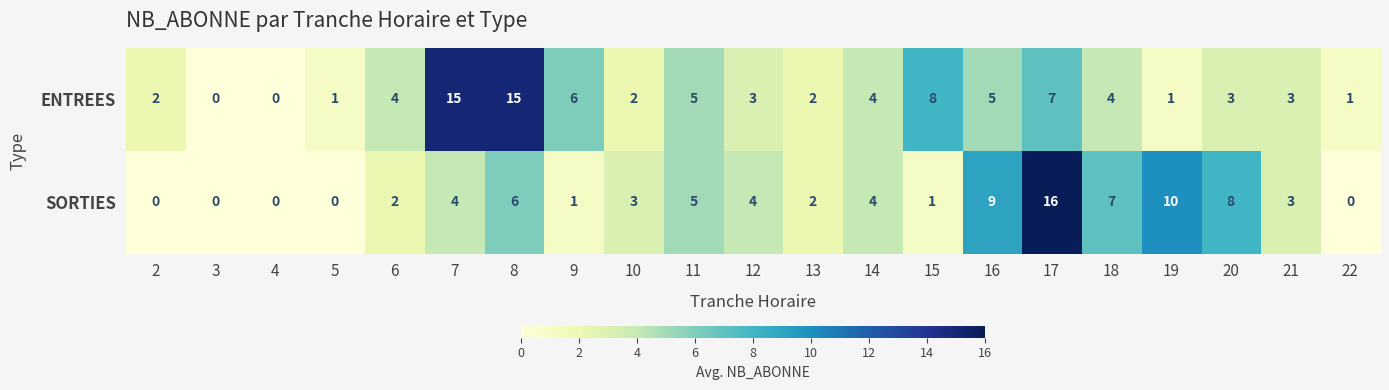

Which series has the widest spread of values?

SORTIES